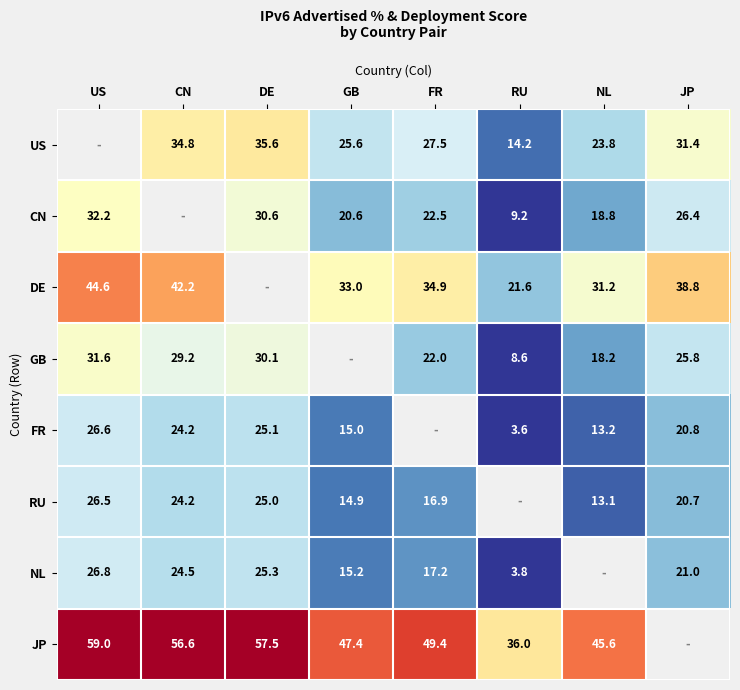

At which label is GB closest to 20?

NL